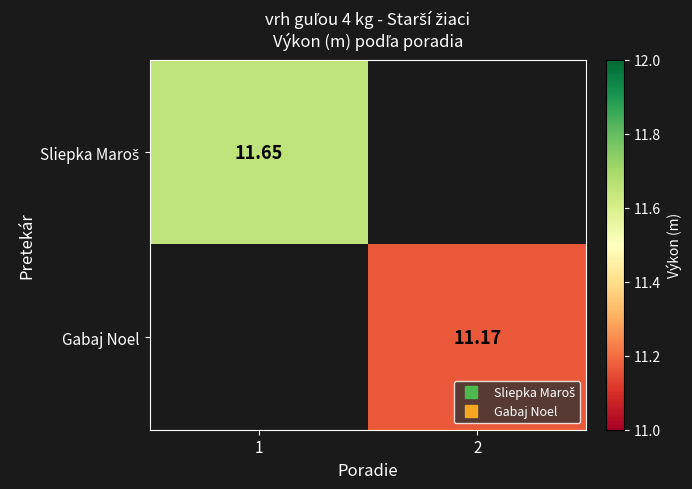

How many positive values does the Sliepka Maroš series have?

1